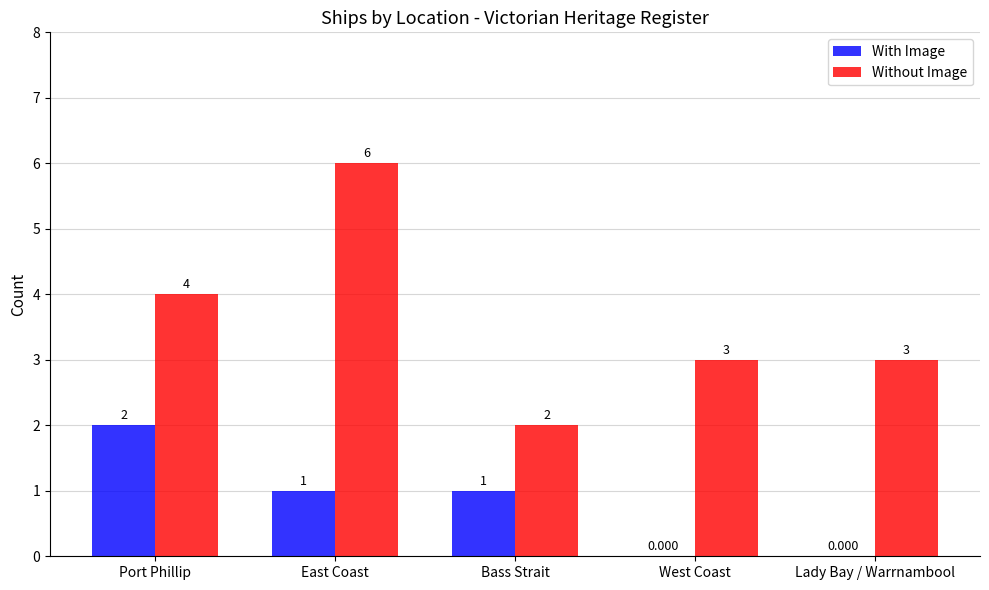

Which series has the largest total across all categories?

Without Image